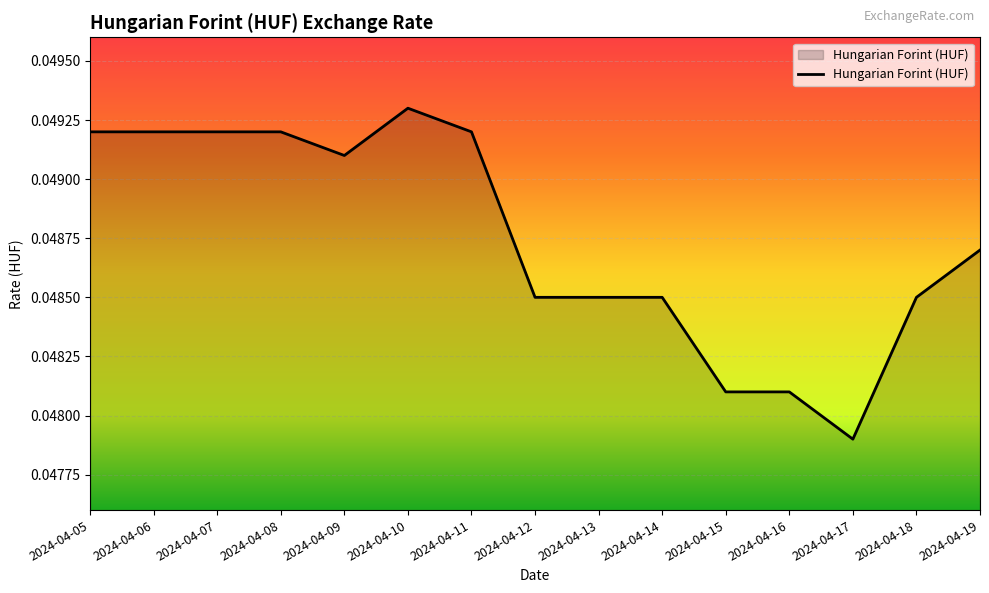

At which category does the chart reach its peak across all series?

2024-04-10